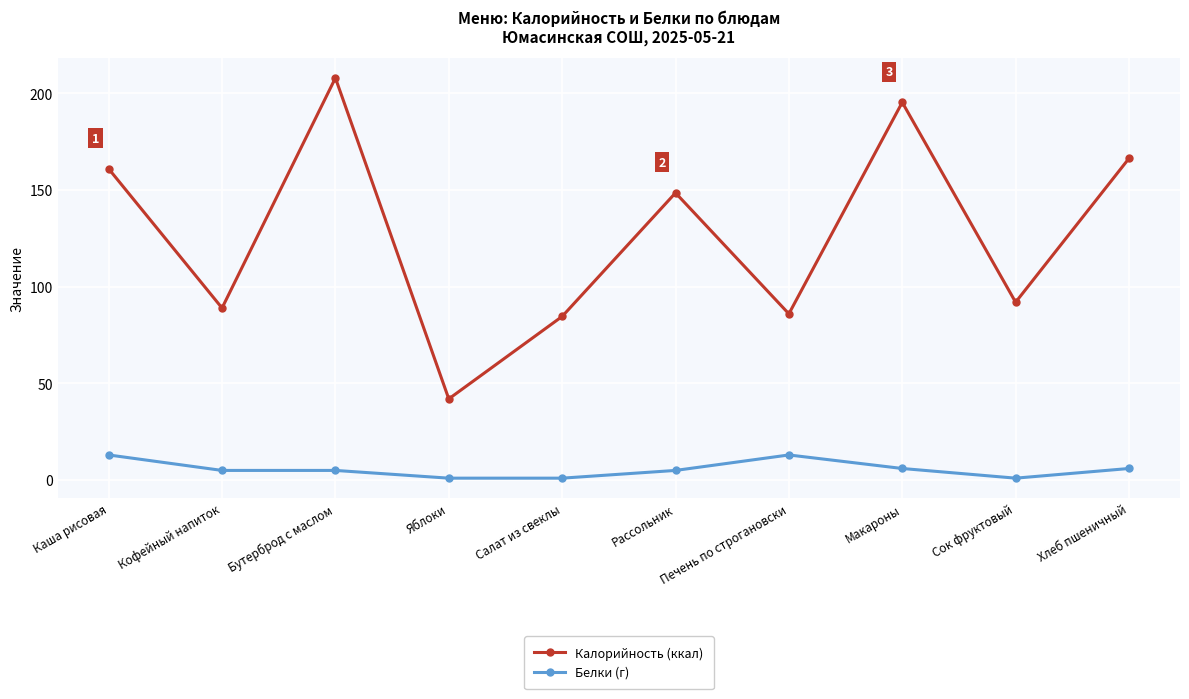

Rank the series at Каша рисовая from highest to lowest value.

Калорийность (ккал), Белки (г)